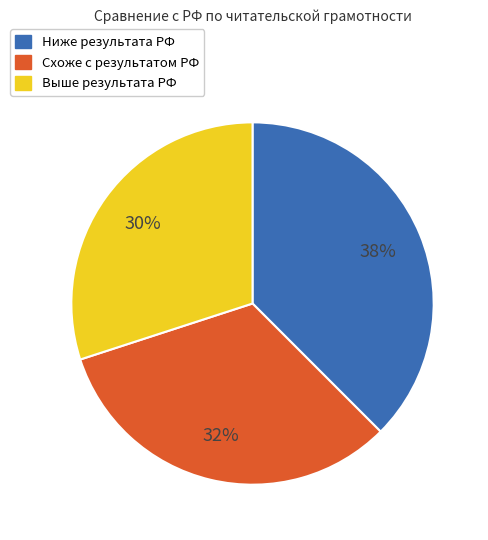

Is there a majority slice in this chart?

No